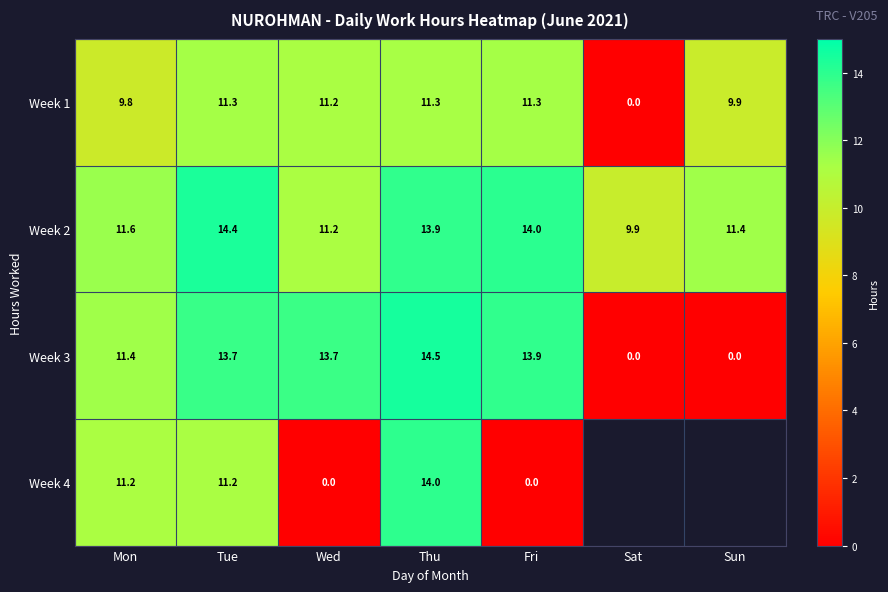

List the labels in order of Week 2 value, smallest first.

Sat, Wed, Sun, Mon, Thu, Fri, Tue